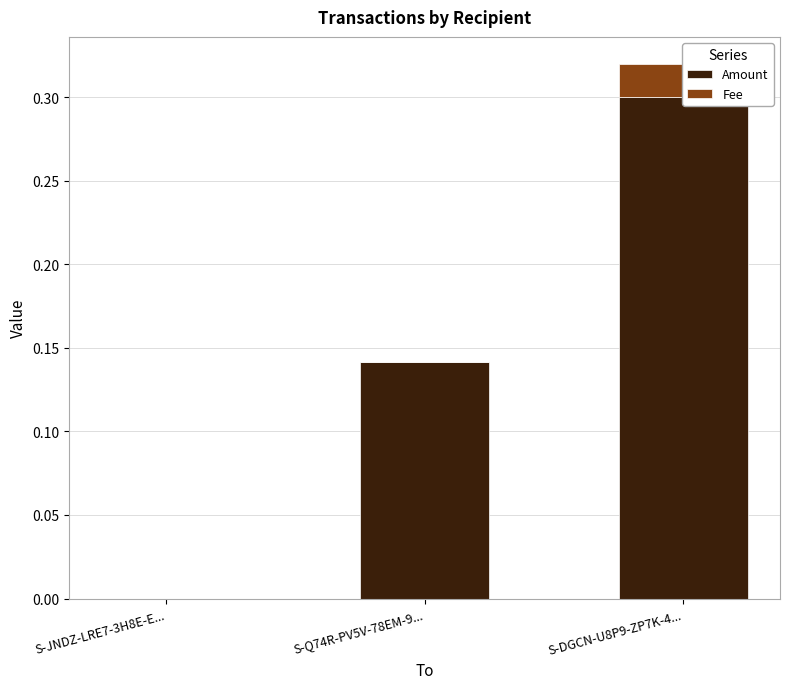

At how many categories does at least one series exceed 0?

2